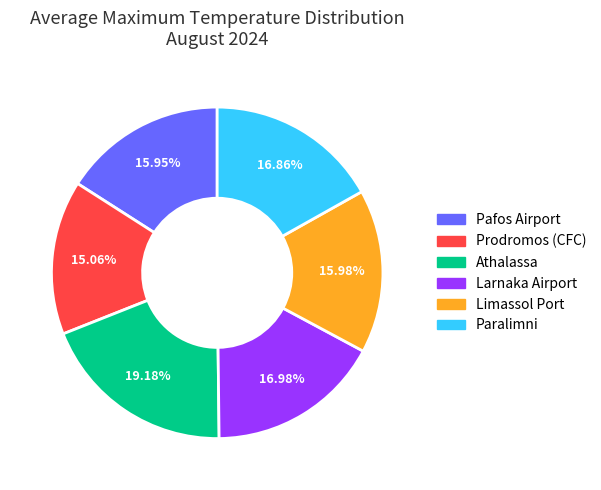

To the nearest percent, what is the difference between the largest and smallest slice percentages?

4%